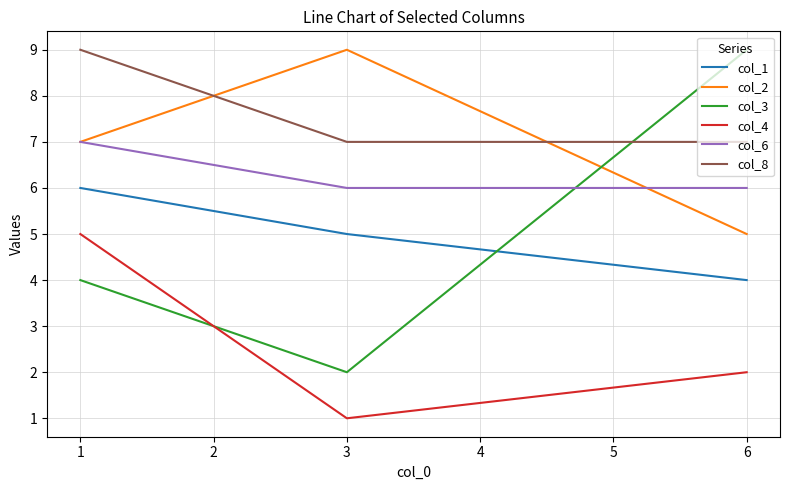

What is the spread (max minus min) of values at 1?

5